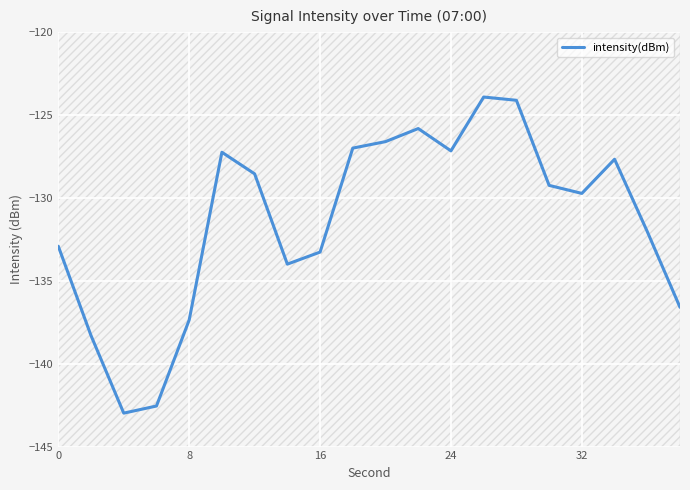

How many points are higher than both their immediate neighbors (excluding endpoints)?

4